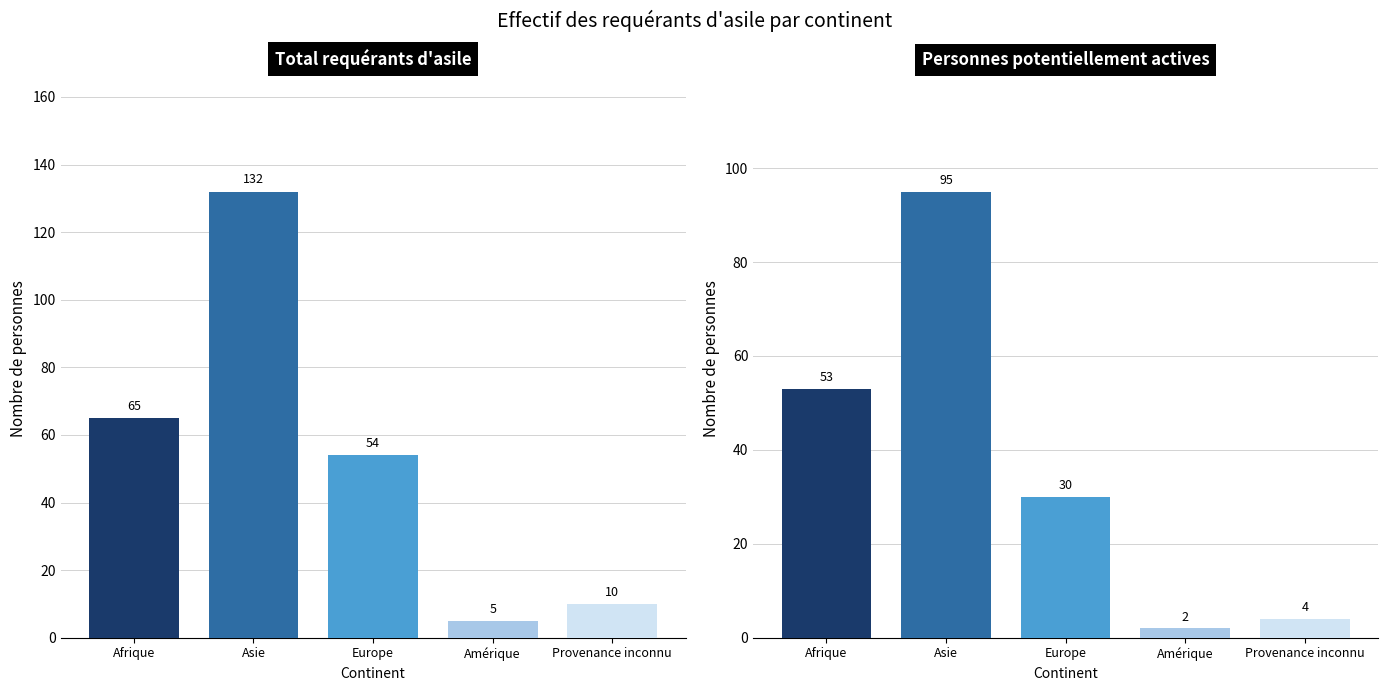

Which series has the widest spread of values?

Total requérants d'asile